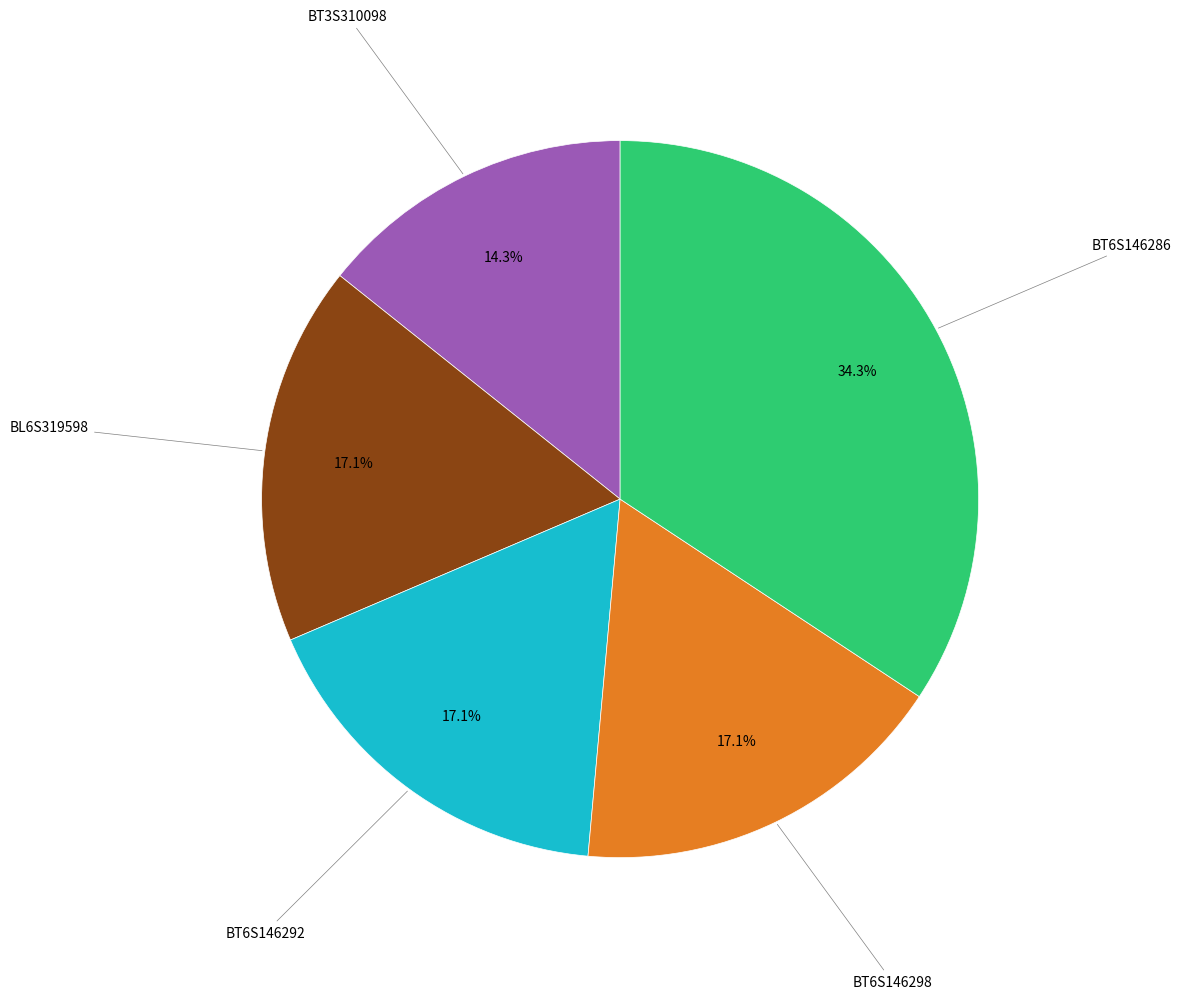

Which has a higher value, BL6S319598 or BT6S146286?

BT6S146286